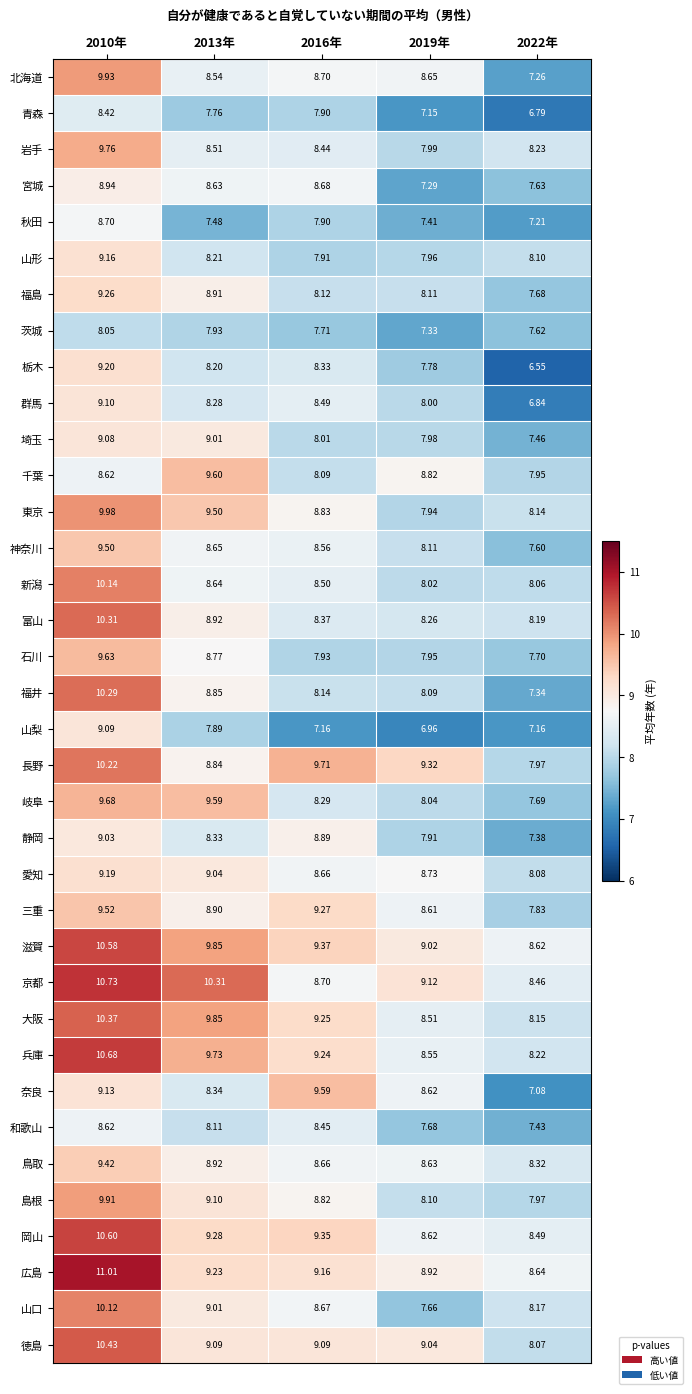

Which series has the widest spread of values?

福井